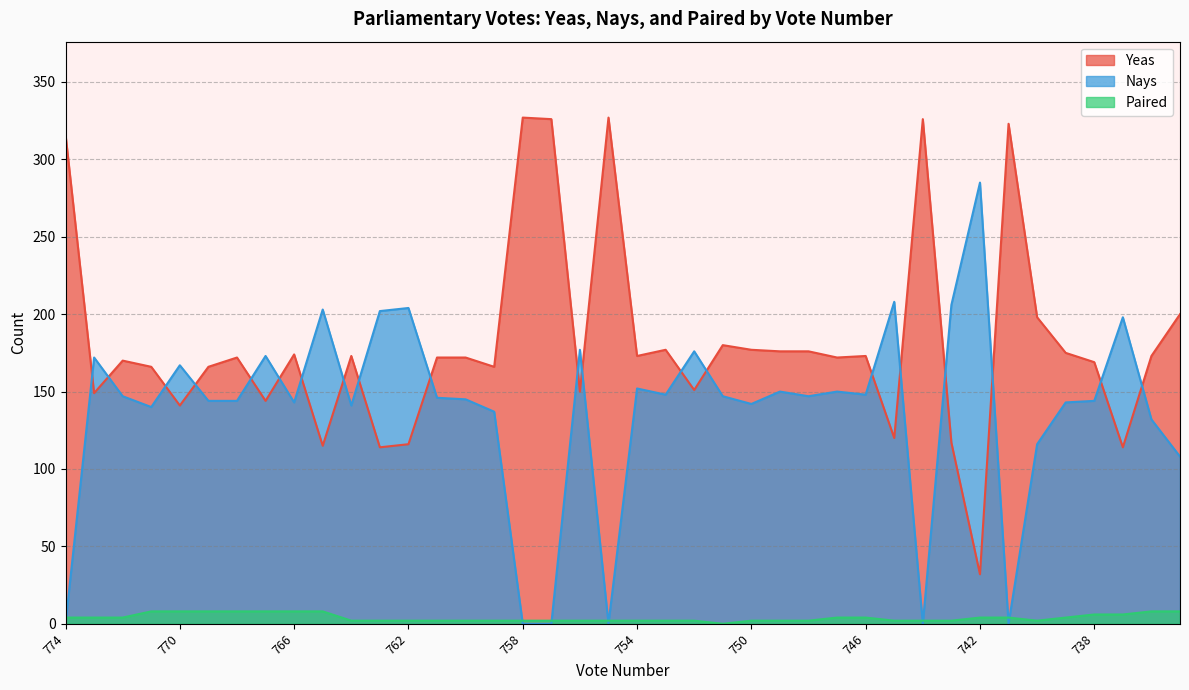

Which series ends up on top after the final intersection of Paired and Nays?

Nays